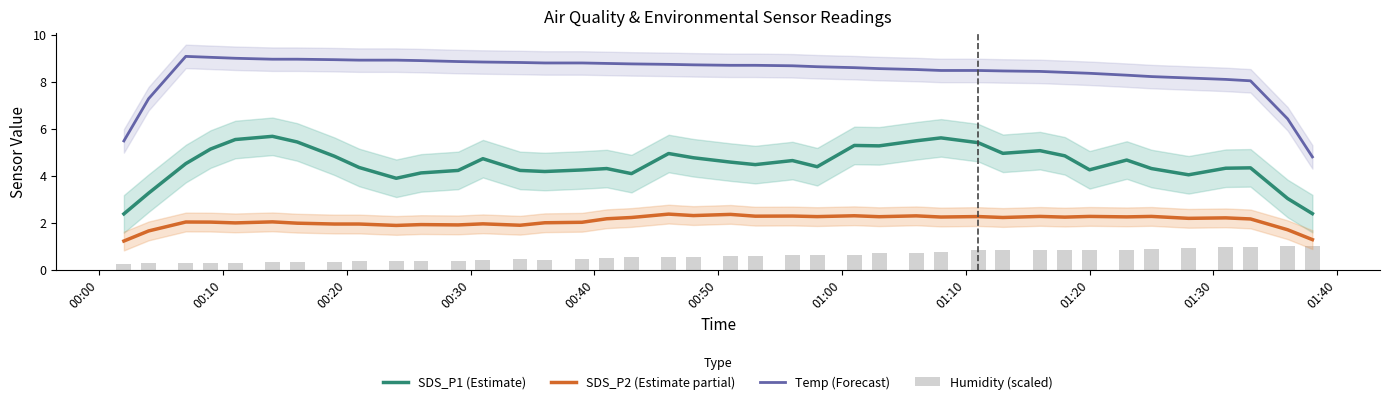

True or false: SDS_P1 (Estimate) and Temp (Forecast) cross at least once.

False